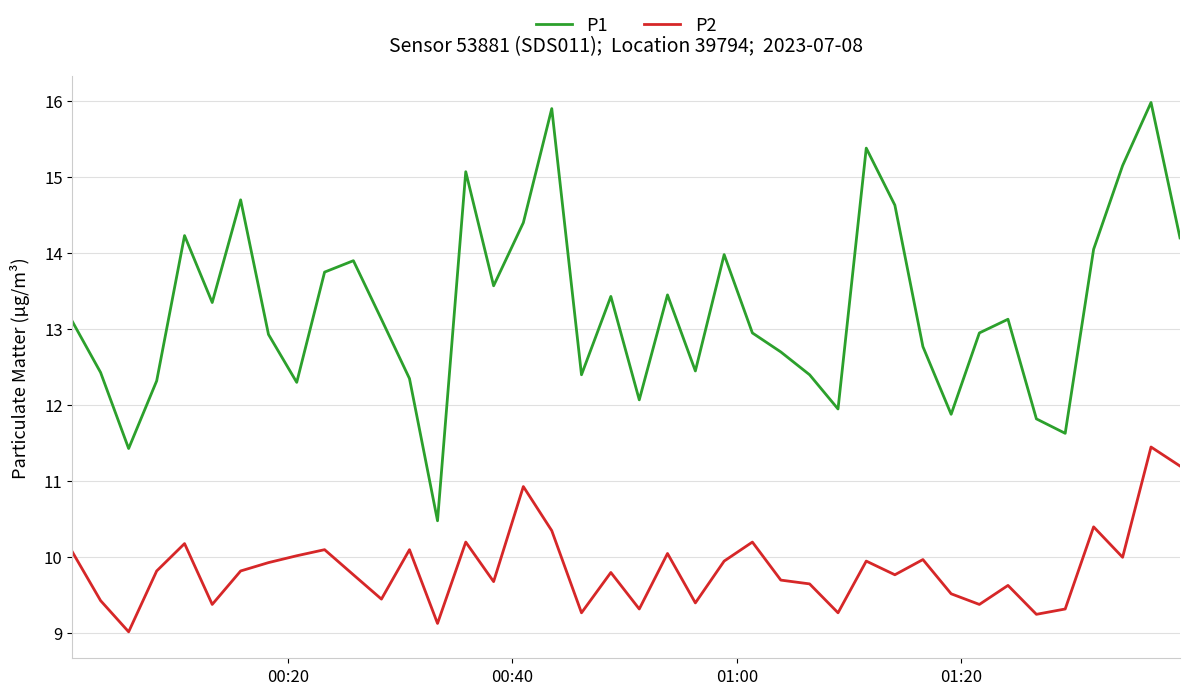

Which series has the largest range (max minus min)?

P1